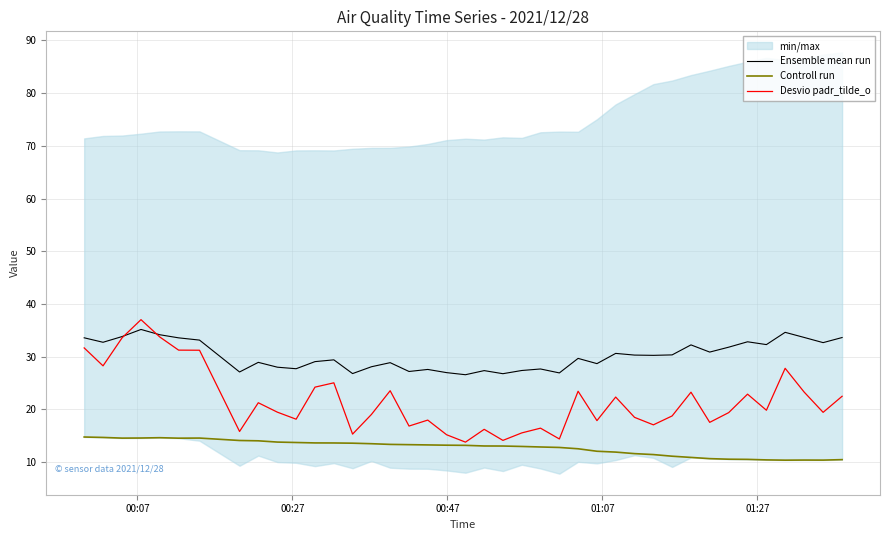

How many data points does each series have?

40